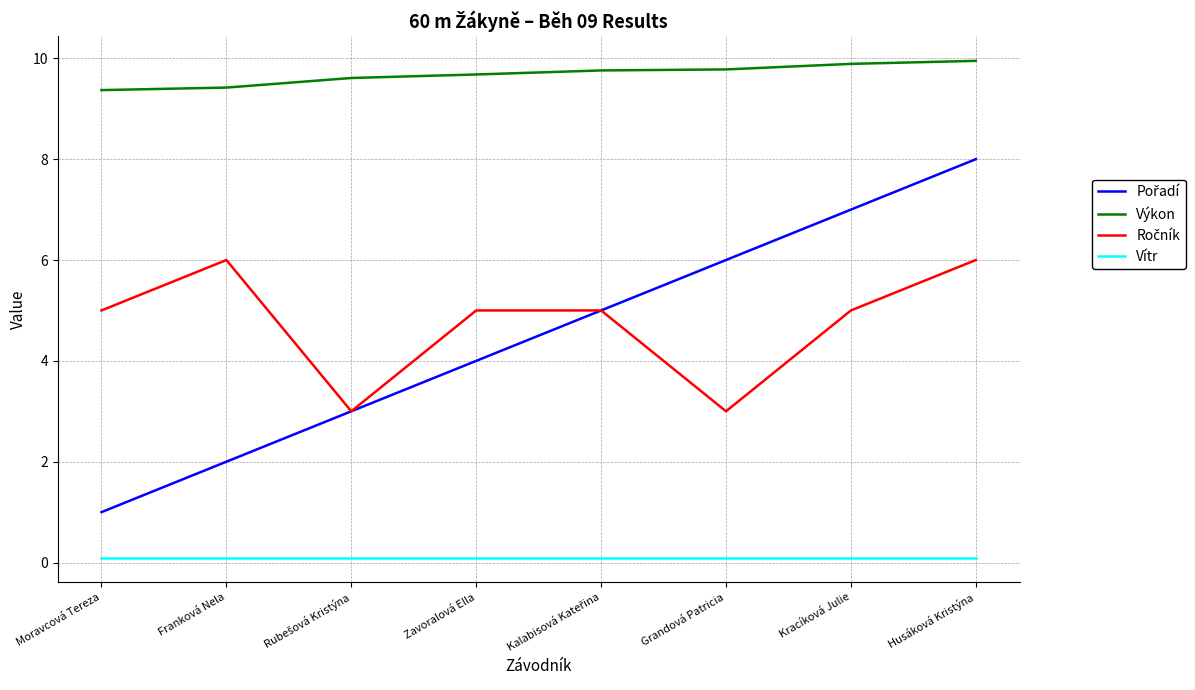

The value of Výkon at Kracíková Julie is 9.9. True or false?

True